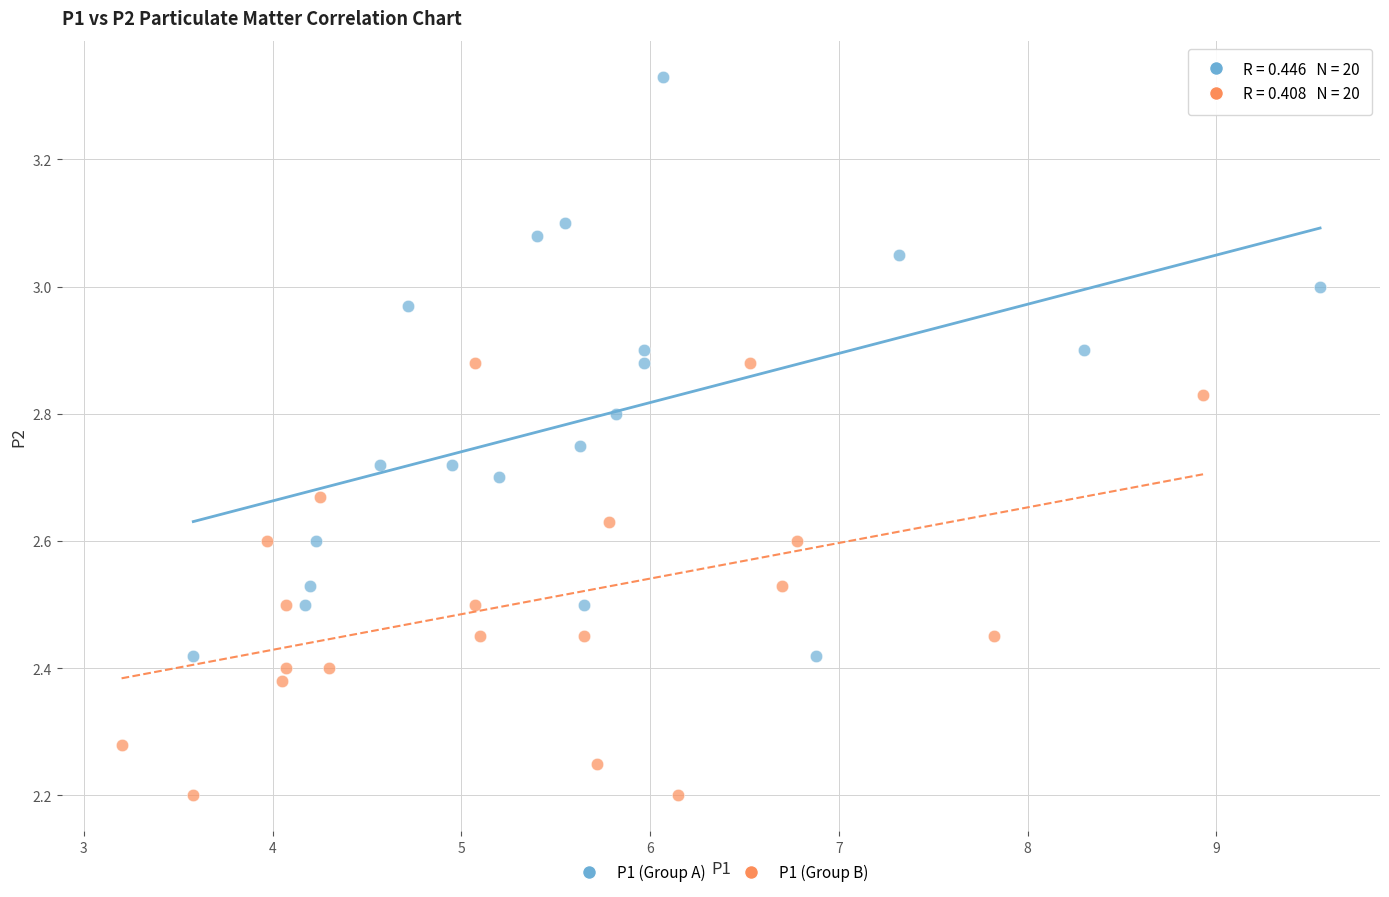

Which series has the largest Y range (max minus min)?

P1 (Group A)